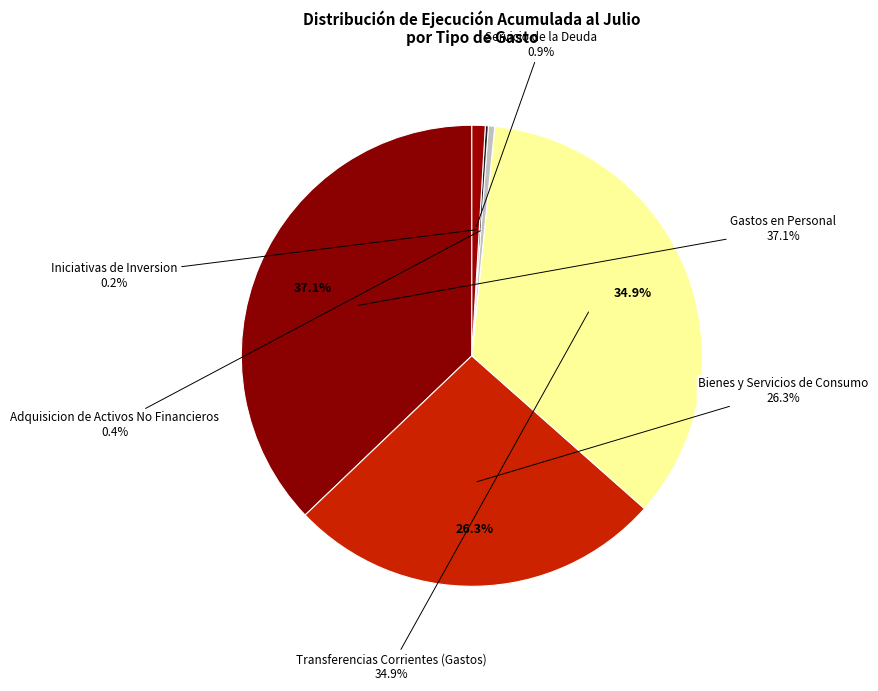

The Bienes y Servicios de Consumo slice represents 26% of the pie. True or false?

True